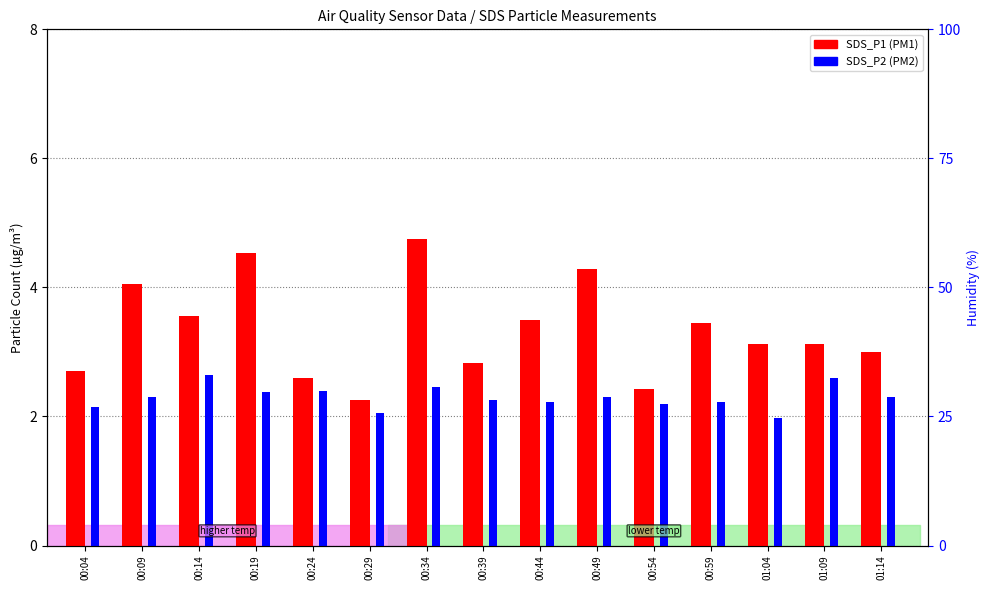

Rank the series by their average value, from highest to lowest.

SDS_P1, SDS_P2